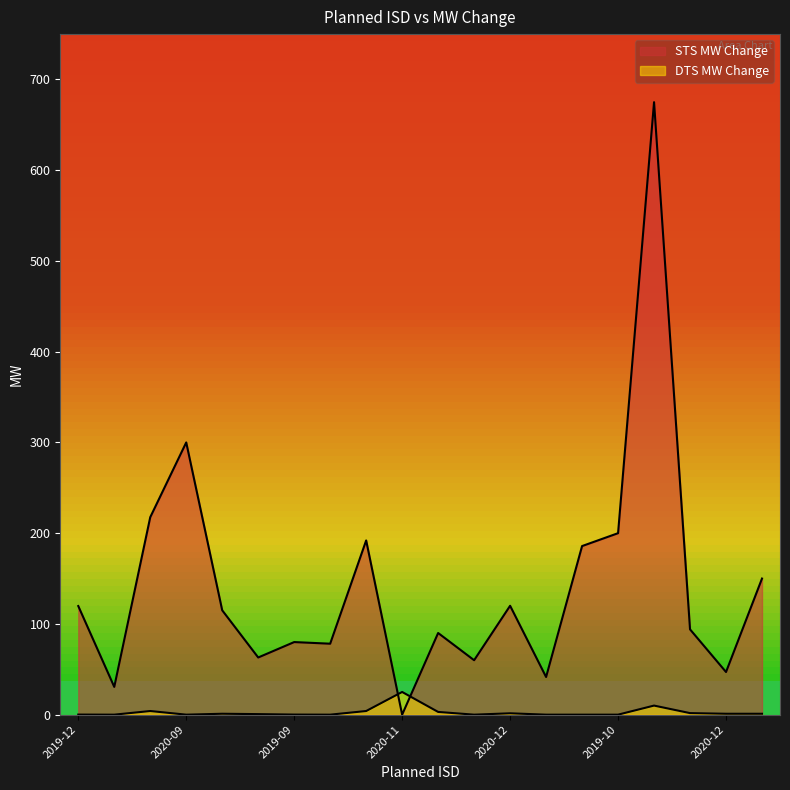

True or false: DTS MW Change has a value of 0.6 at 2019-06.

False